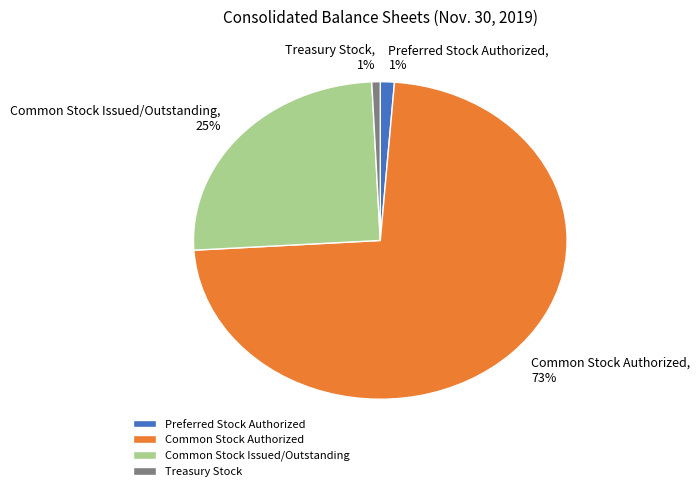

Combined, do Preferred Stock Authorized and Common Stock Issued/Outstanding account for over 50%?

No